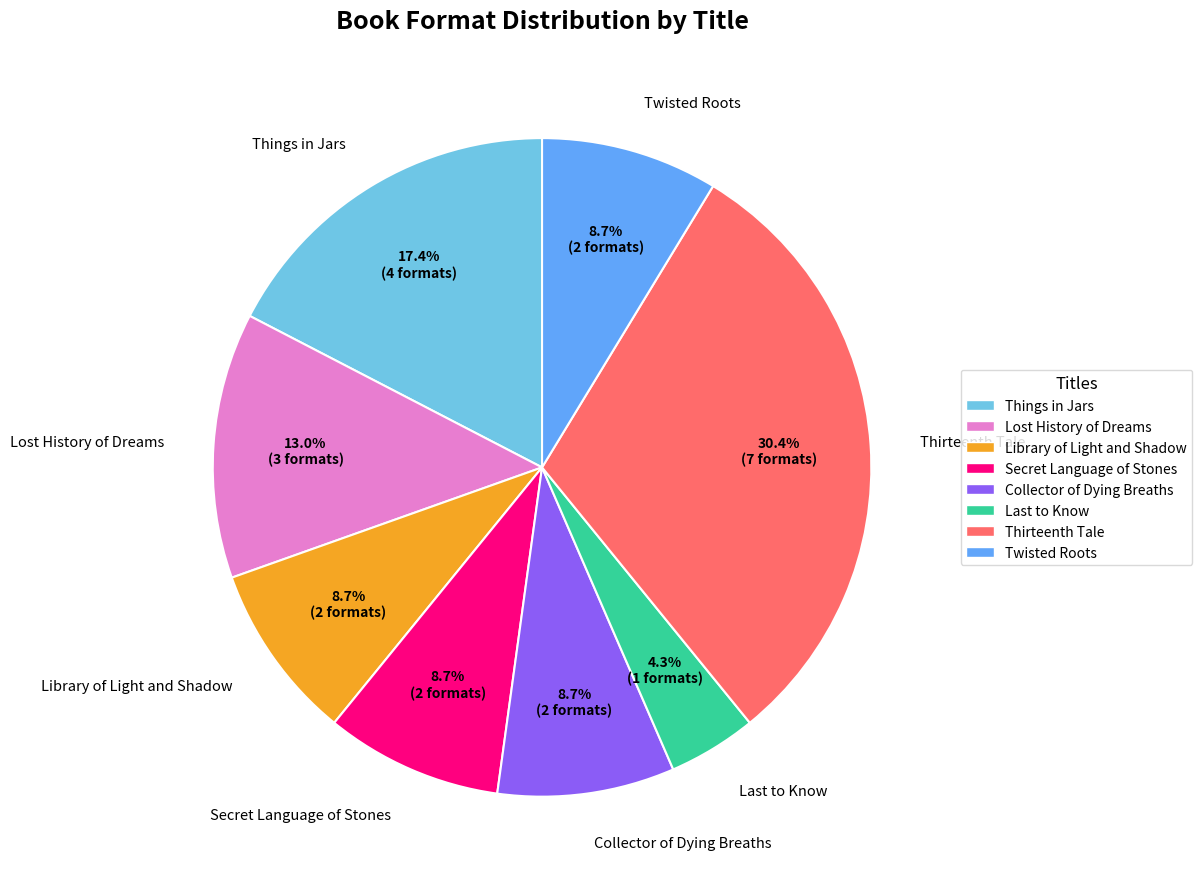

To the nearest percent, what is the difference between the largest and smallest slice percentages?

26%